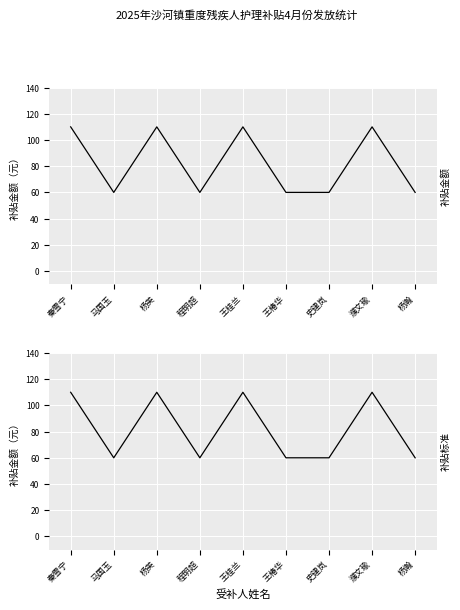

What are all the series names shown in the legend?

补贴金额, 补贴标准